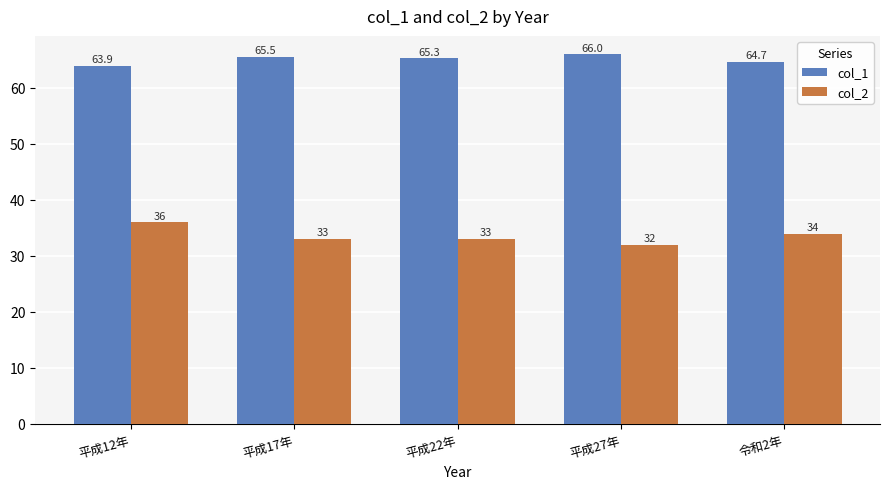

The col_1 series shows 65.5 at 平成17年. True or false?

True